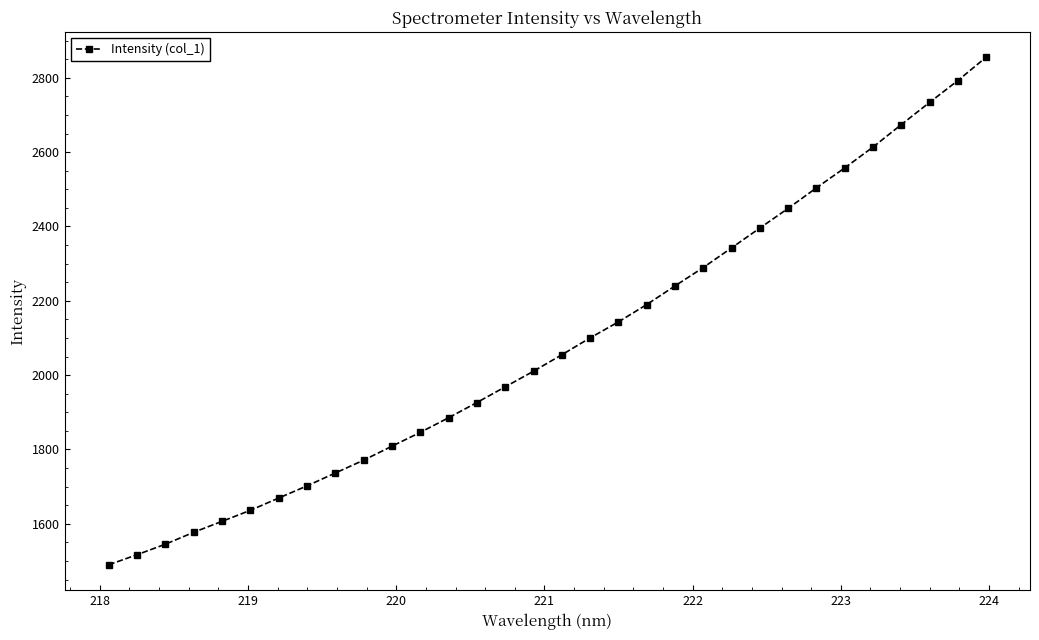

What is the smallest value displayed?

1489.7